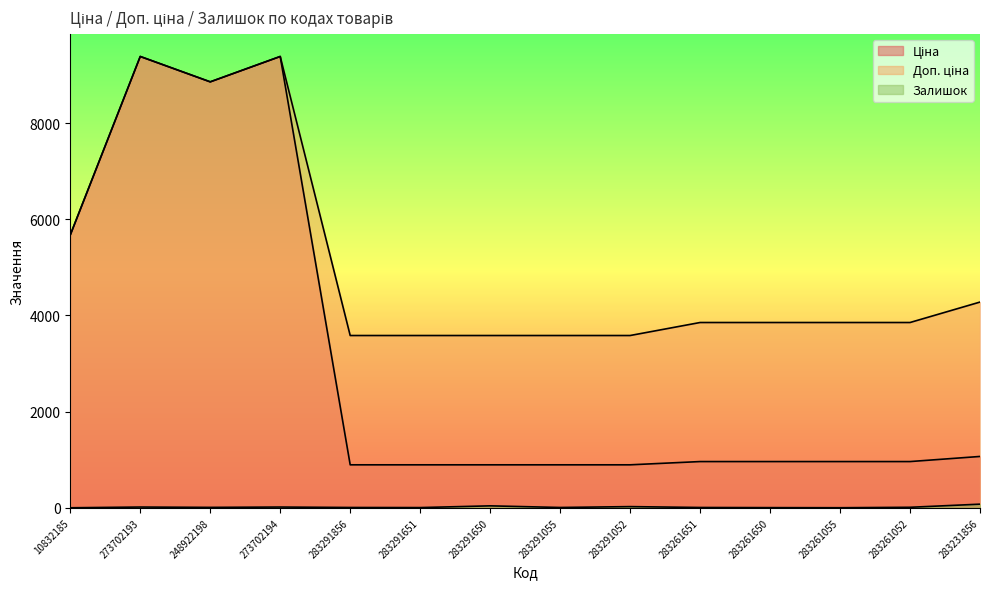

At which category is the sum across all series the highest?

273702193